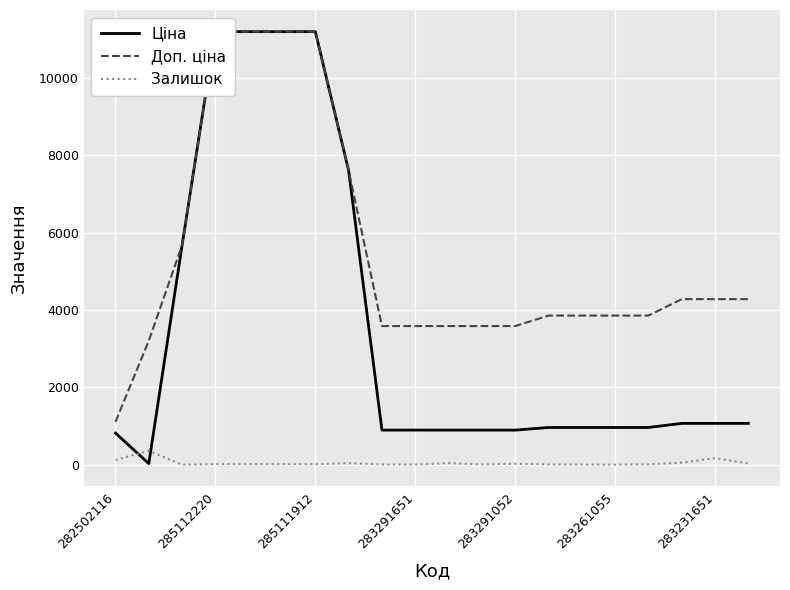

The Залишок series shows 172 at 283231651. True or false?

True